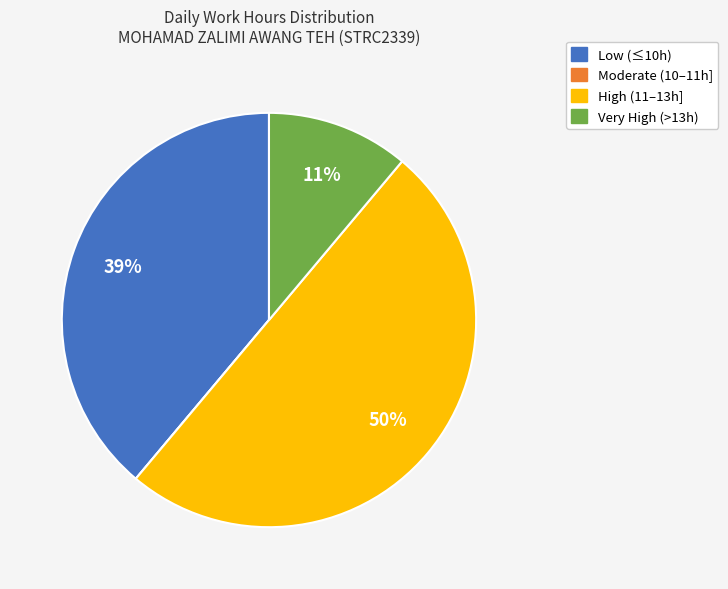

To the nearest percent, what is the average slice percentage?

25%